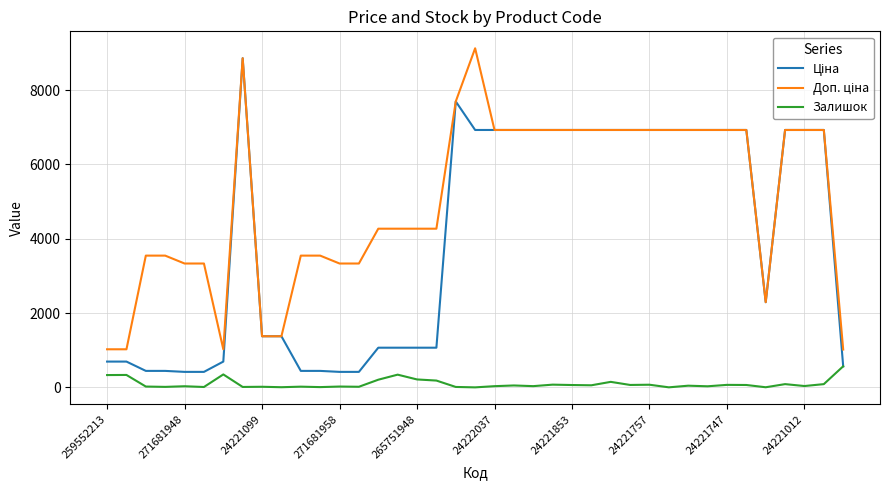

What is the maximum value for Залишок?

567.0